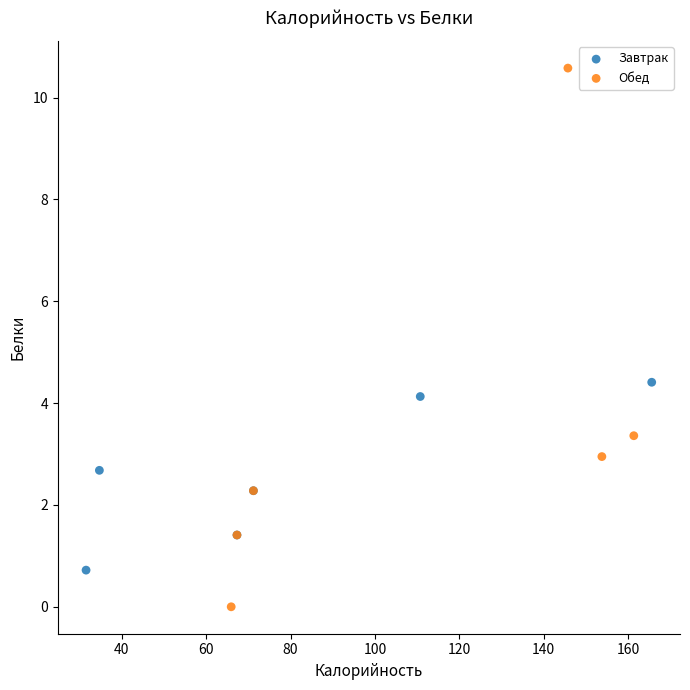

Which series has the widest spread of Y values?

Обед